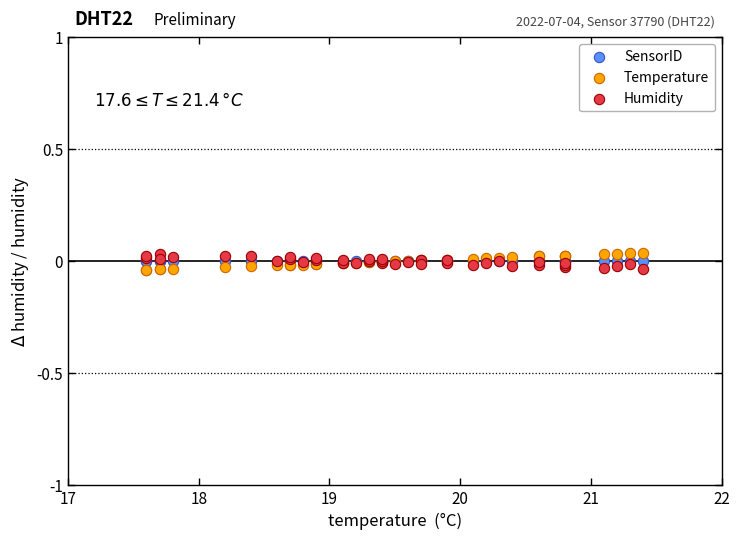

What are all the series names shown in the legend?

SensorID, Temperature, Humidity